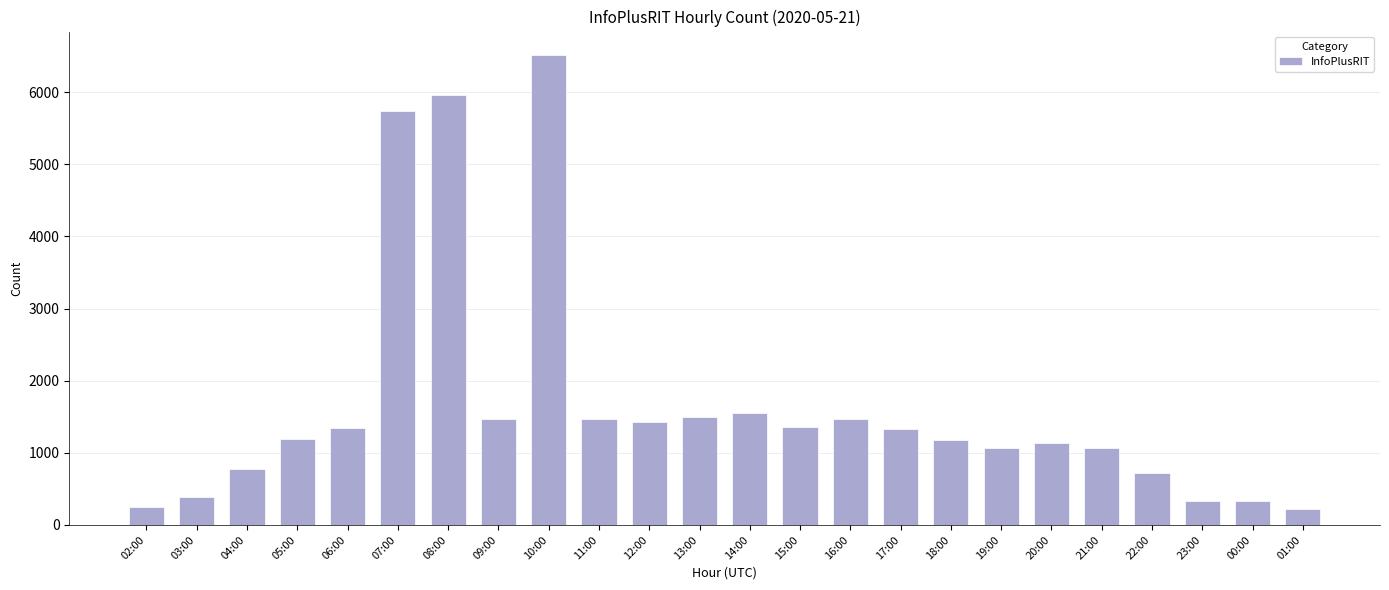

What is the greatest value displayed?

6516